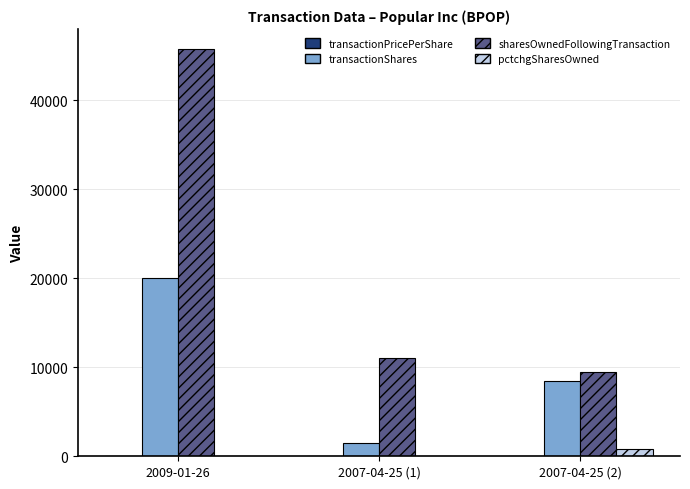

Which label corresponds to the largest value in the chart?

2009-01-26